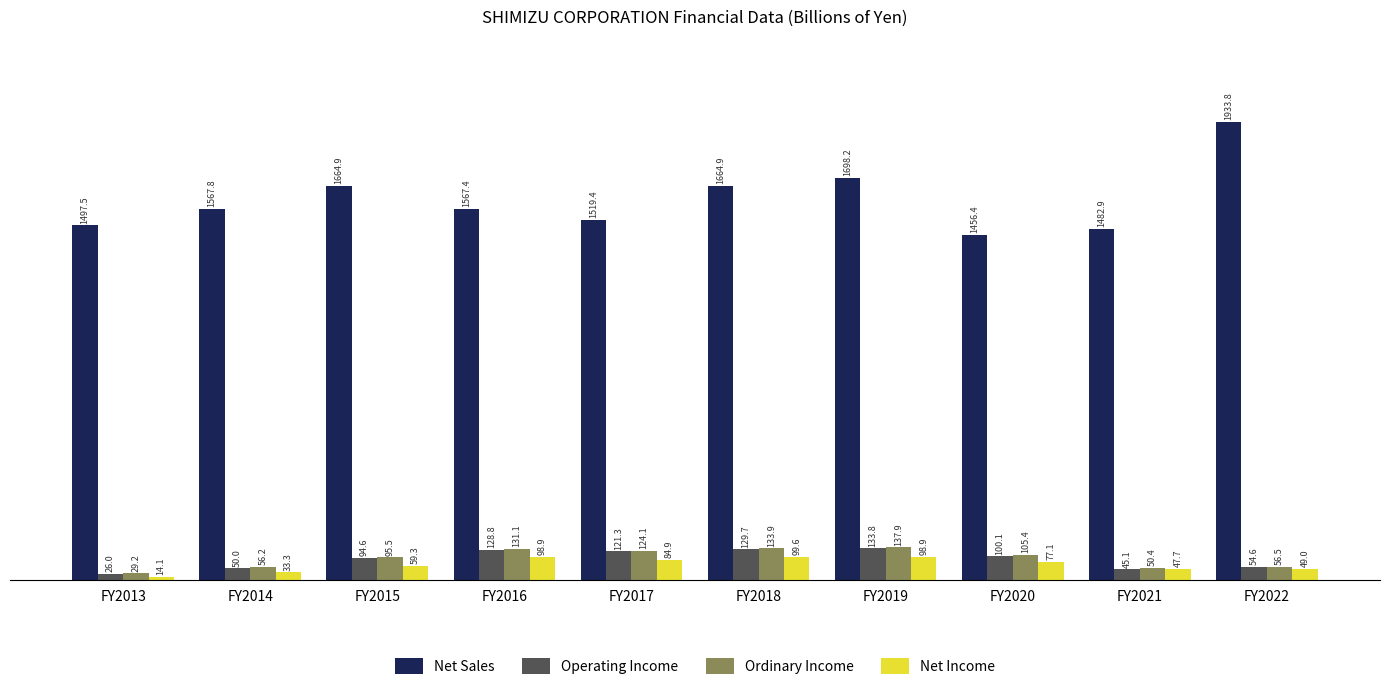

At which label is Operating Income closest to 79?

FY2015